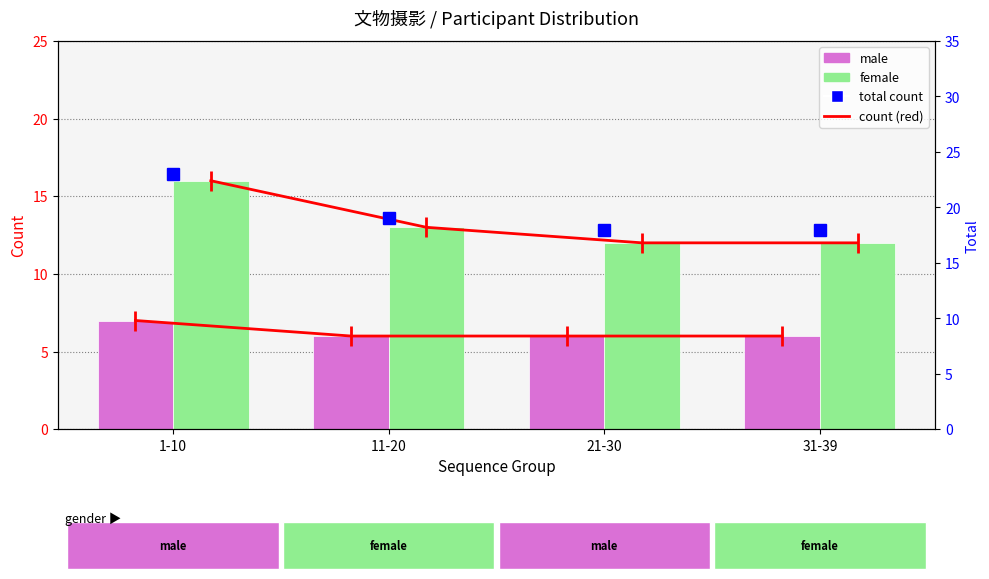

Which series changed the most between 1-10 and 11-20?

female